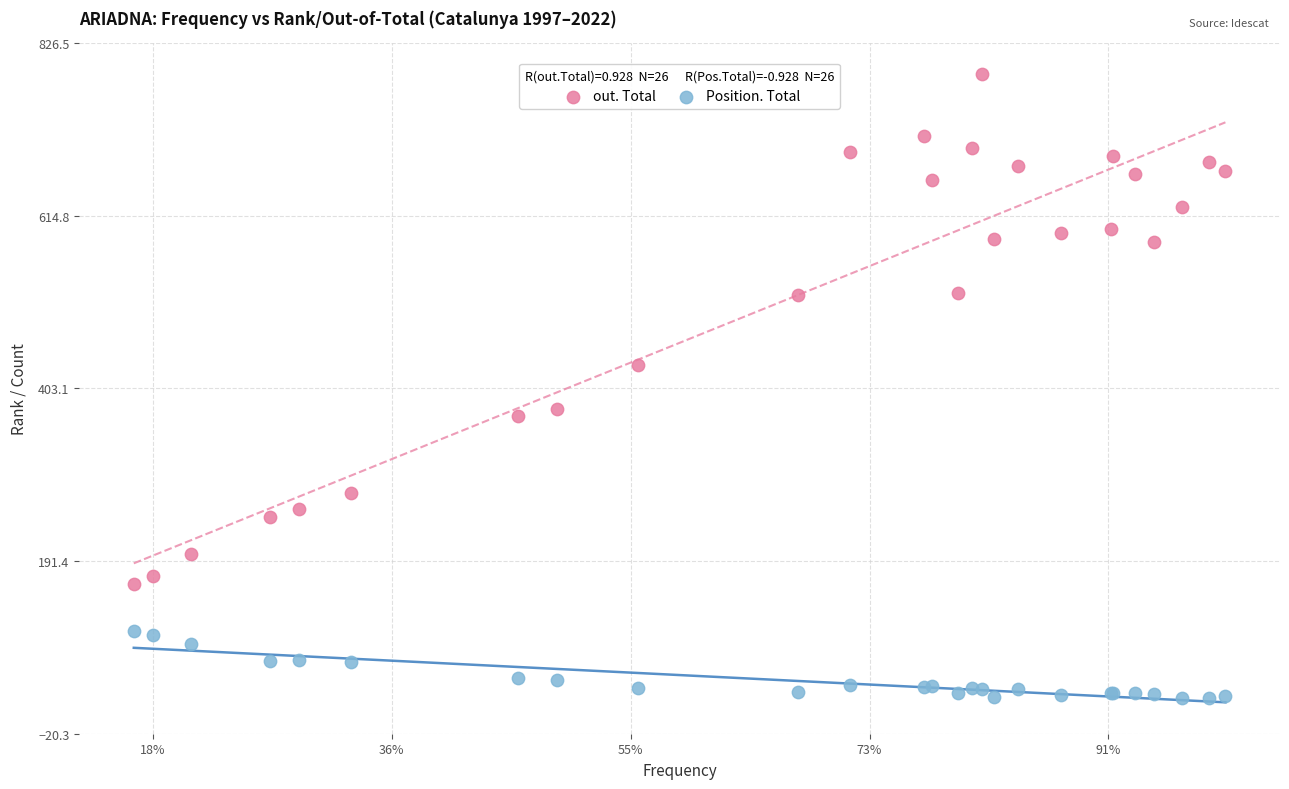

Which series has the widest spread of Y values?

out. Total